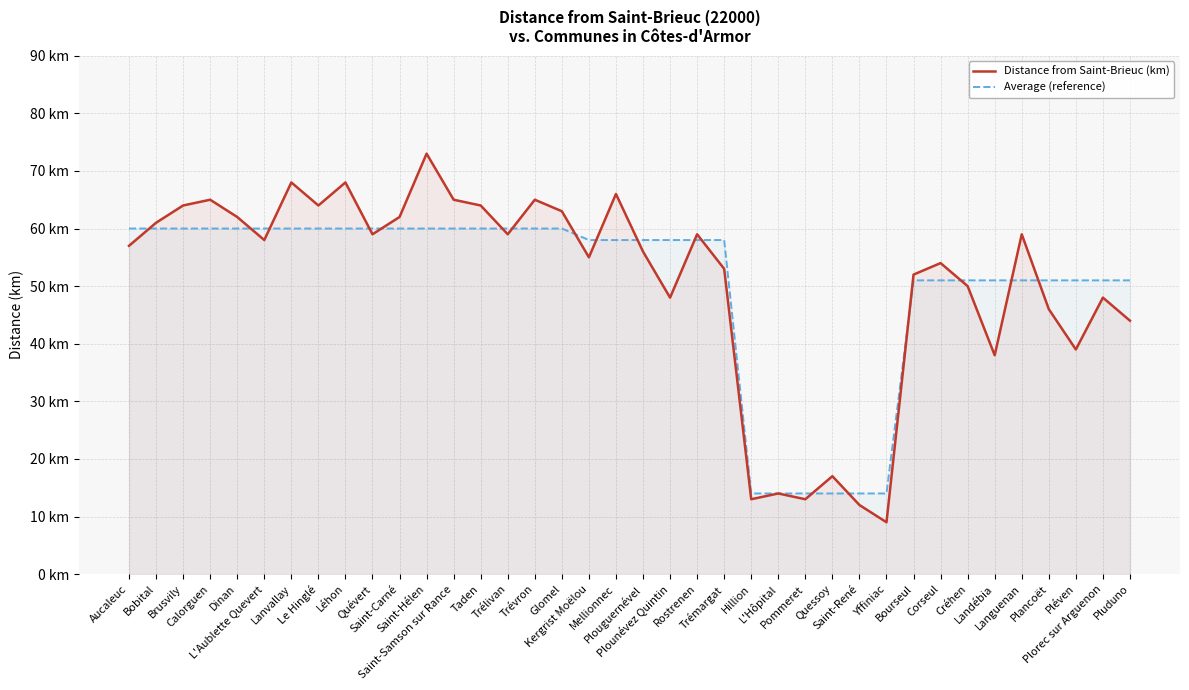

How many distinct data groups are displayed?

2